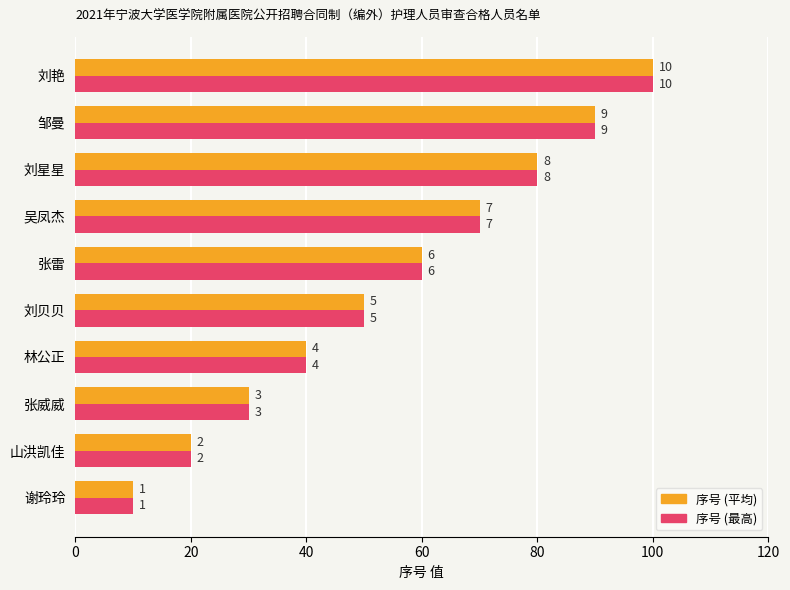

True or false: 序号 (Max) has a value of 20 at 山洪凯佳.

True